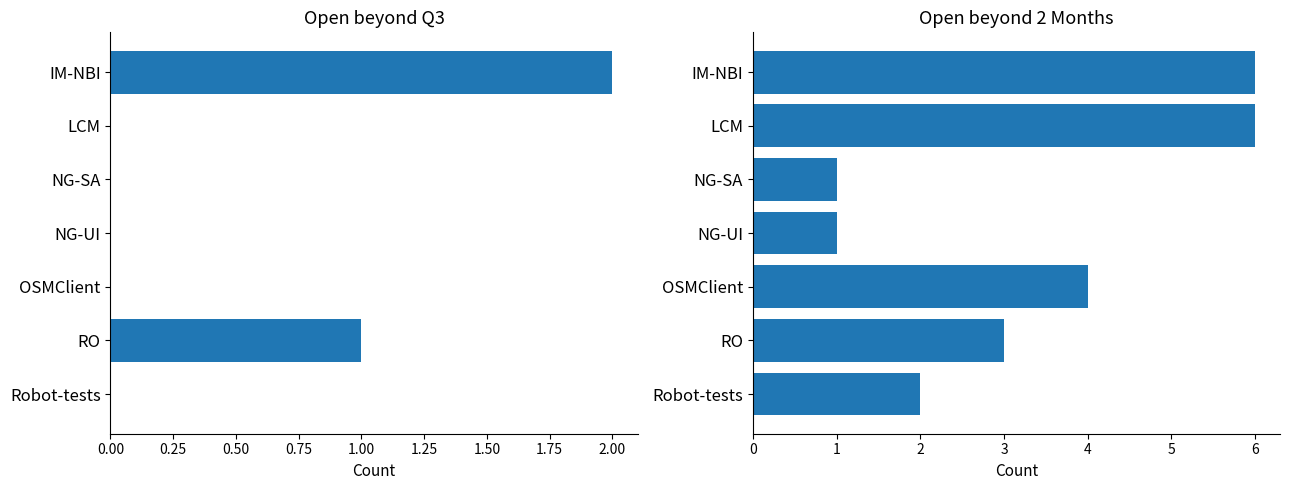

List the series in order of their peak value, lowest first.

Open beyond q3, Open beyond 2 months